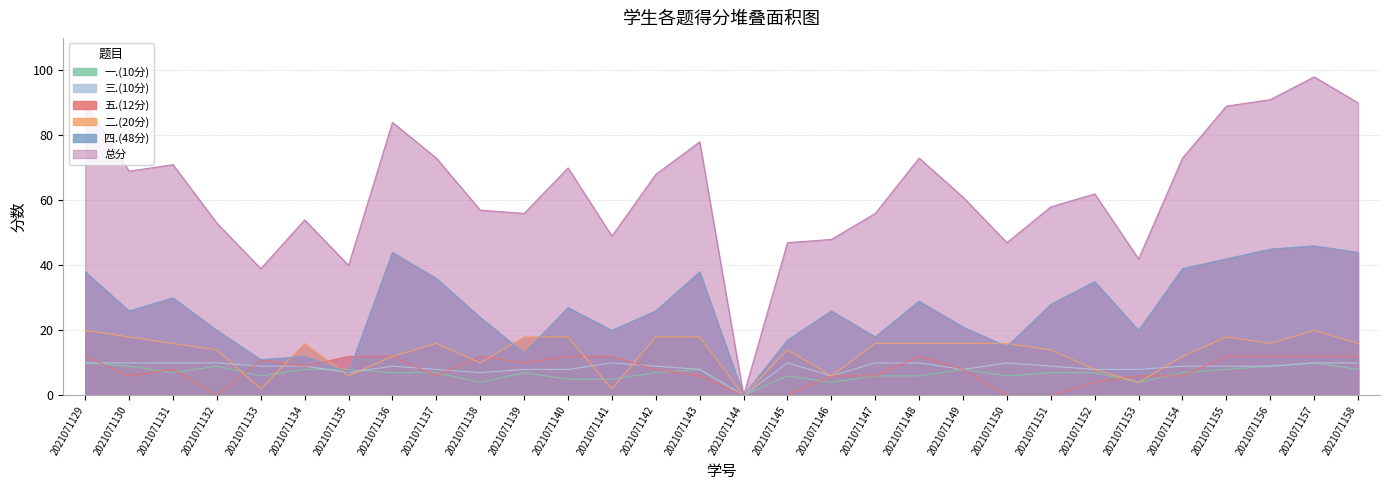

Is it true that 五.(12分) equals 0 at 2021071150?

True